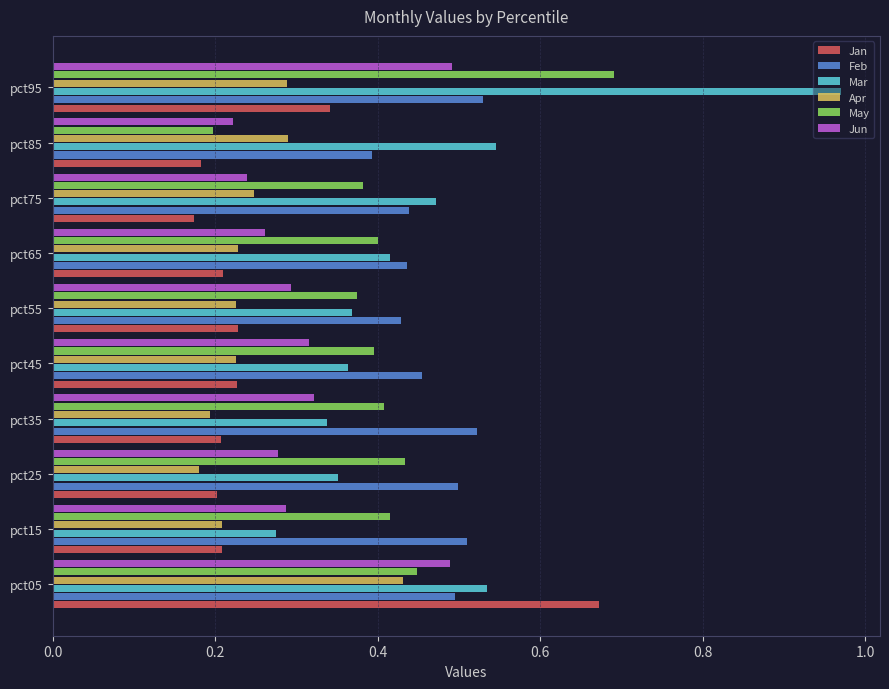

How many Feb values are between 0 and 1?

10